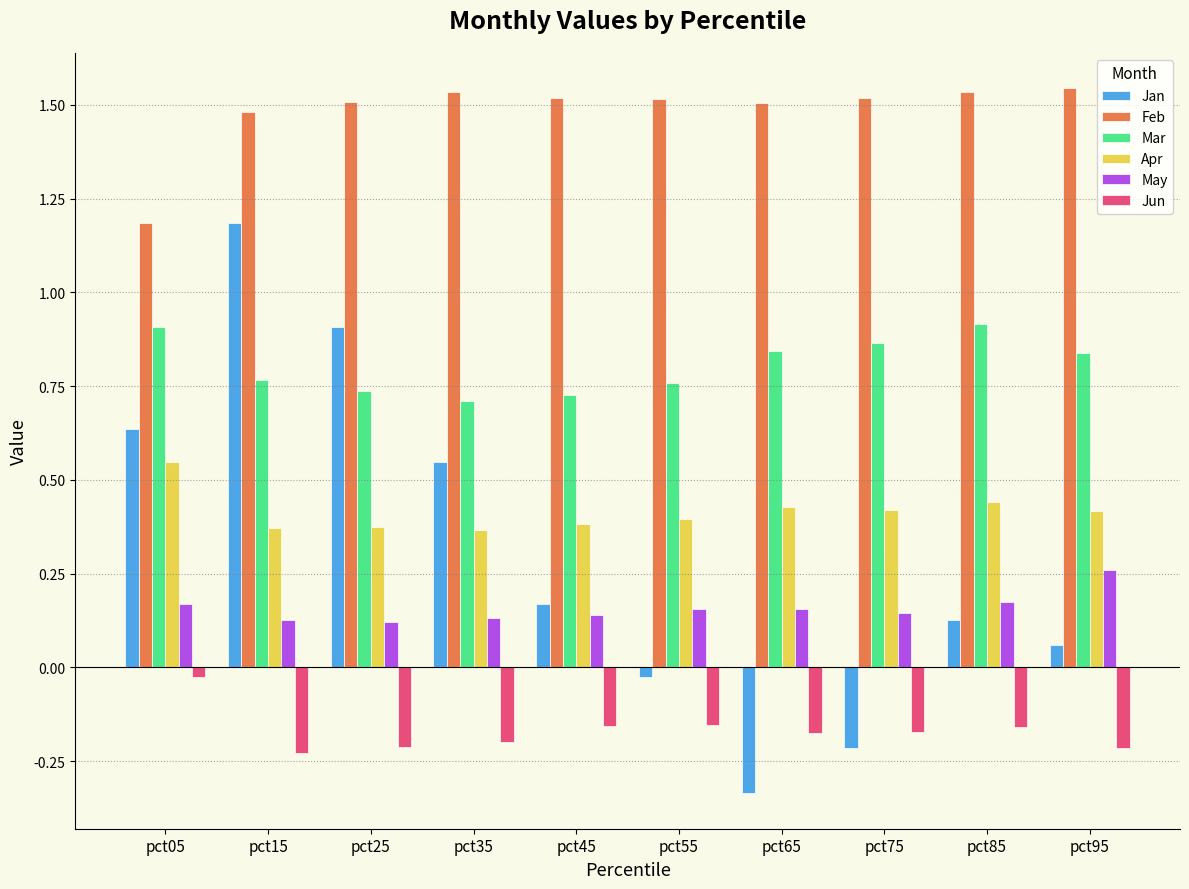

Which series has the largest total across all categories?

Feb